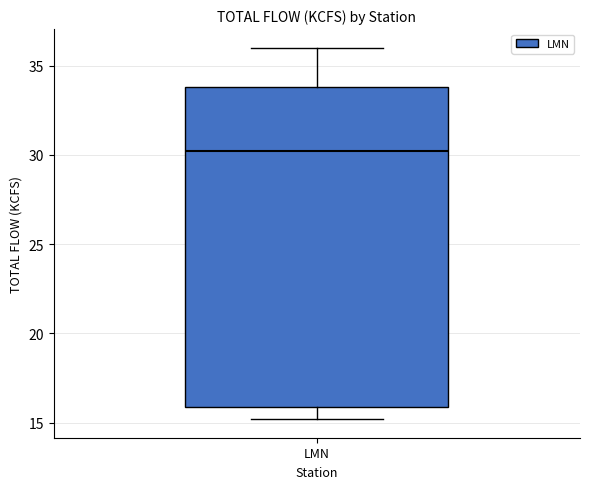

Transcribe this box plot: give where the median line is, the range the box spans, and where the two whiskers end, as read against the y-axis. The values are not printed on the chart, so give them approximately, as read against the axis.

median 30, box 16 to 34, whiskers 15 to 36